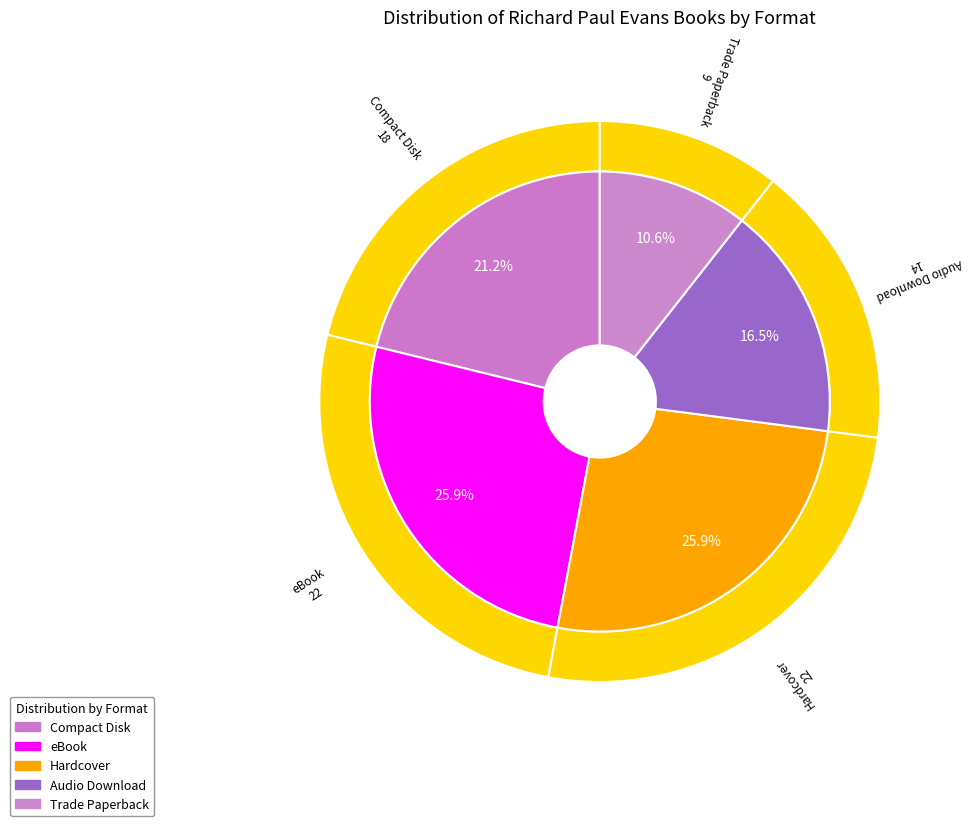

To the nearest percent, what percentage of the pie is eBook?

26%